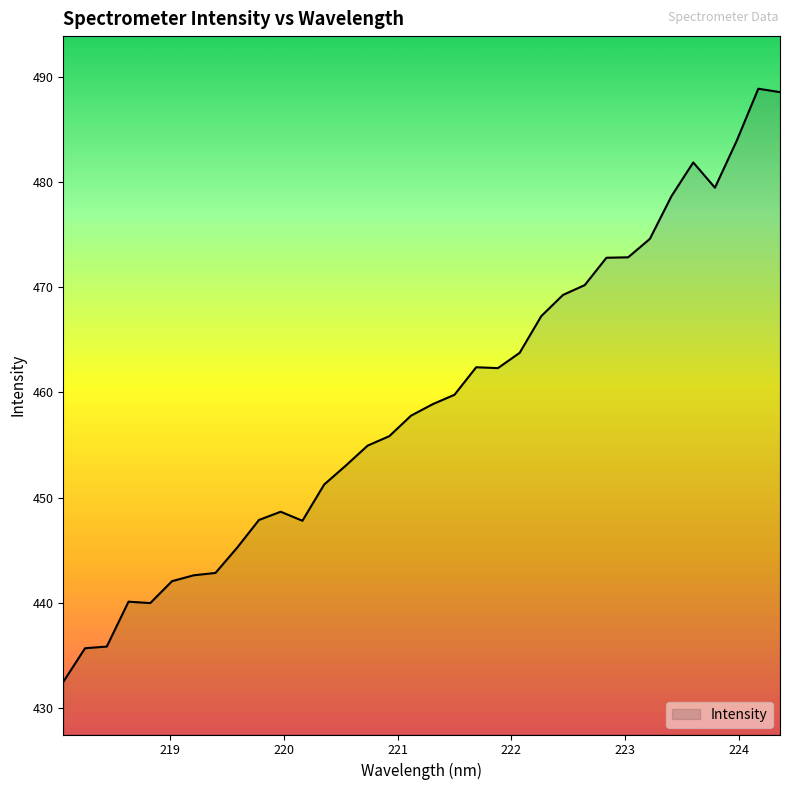

What is the difference between the maximum and minimum values?

56.4